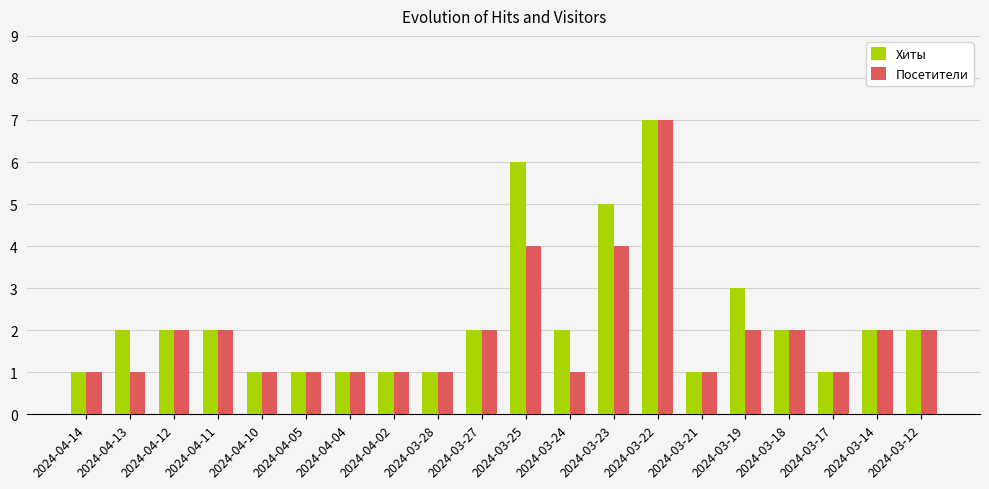

What is the difference between the Посетители values at 2024-04-04 and 2024-04-12?

1